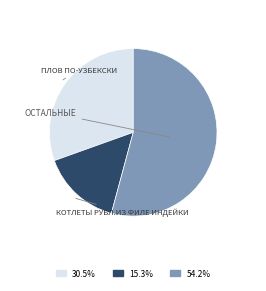

Is there any slice that represents more than half of the pie?

Yes